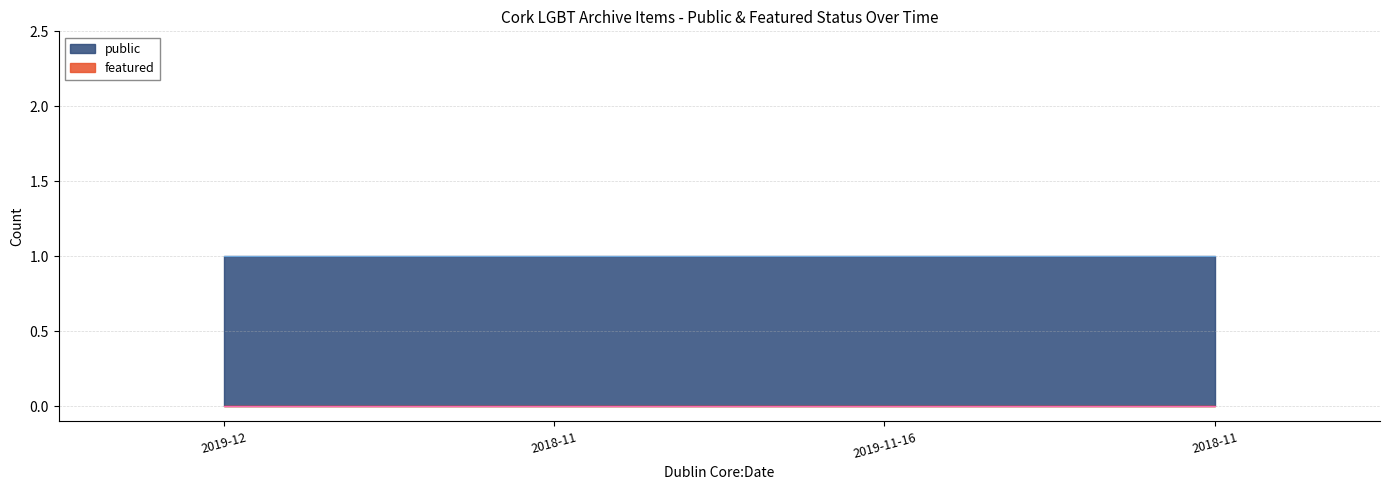

True or false: featured and public cross at least once.

False